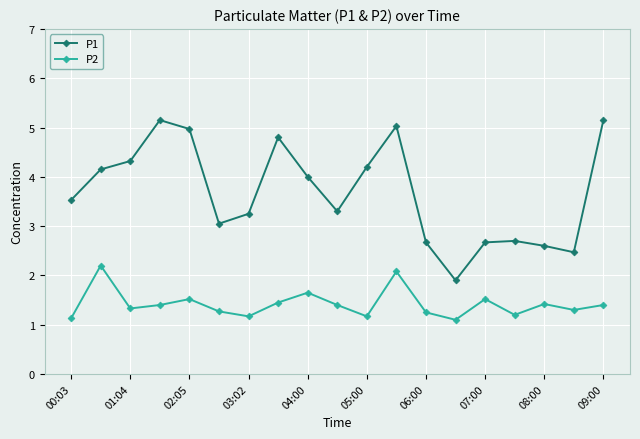

List the series in order of their peak value, lowest first.

P2, P1